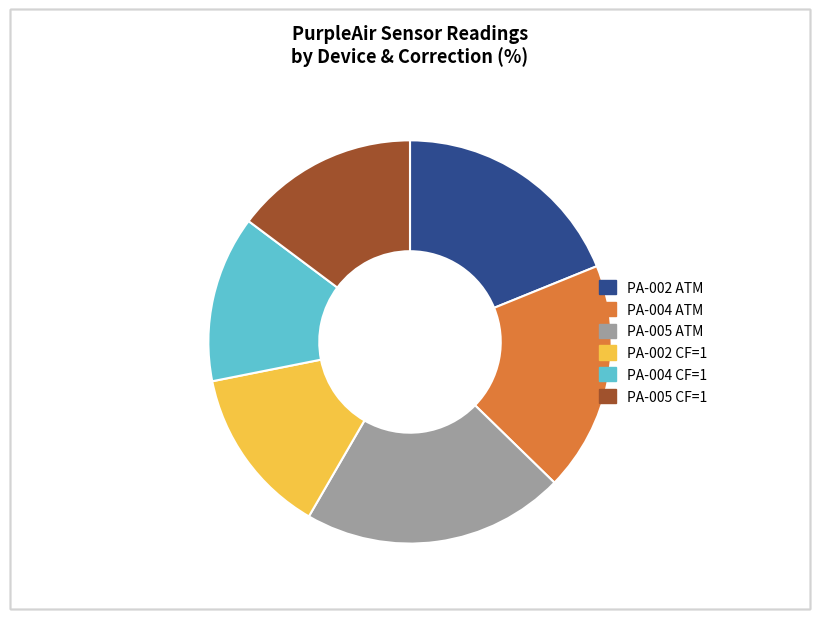

The PA-005 CF=1 slice represents 24% of the pie. True or false?

False